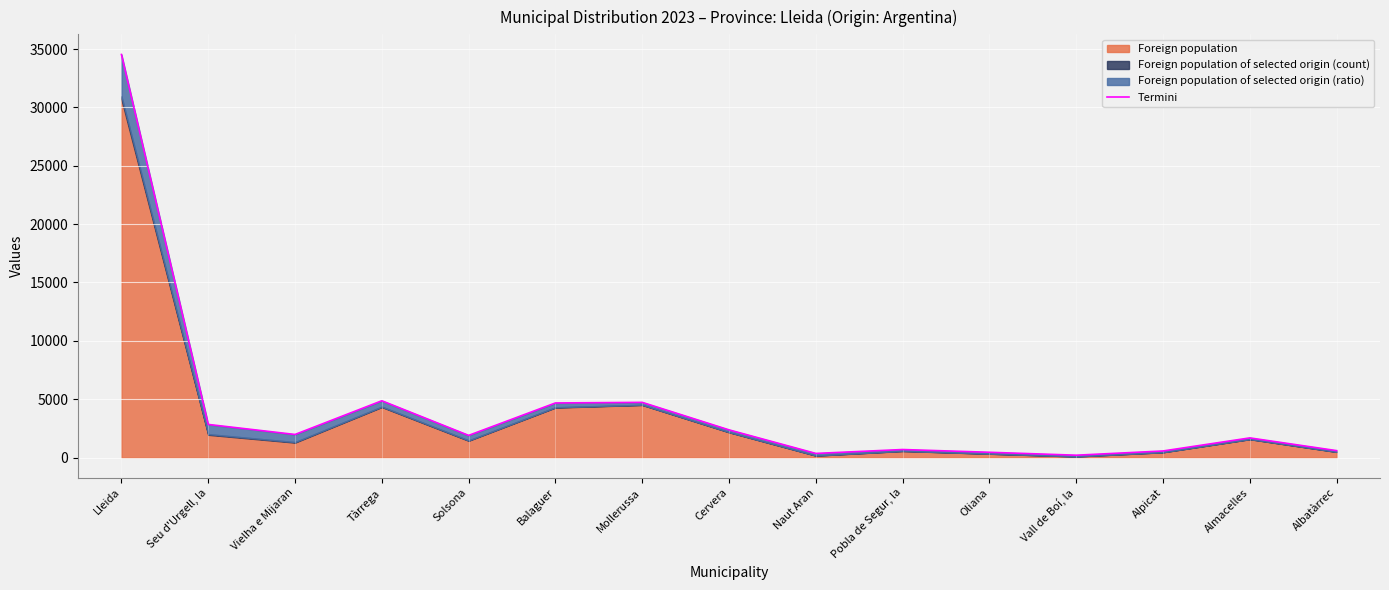

The value at Oliana is 451. True or false?

True